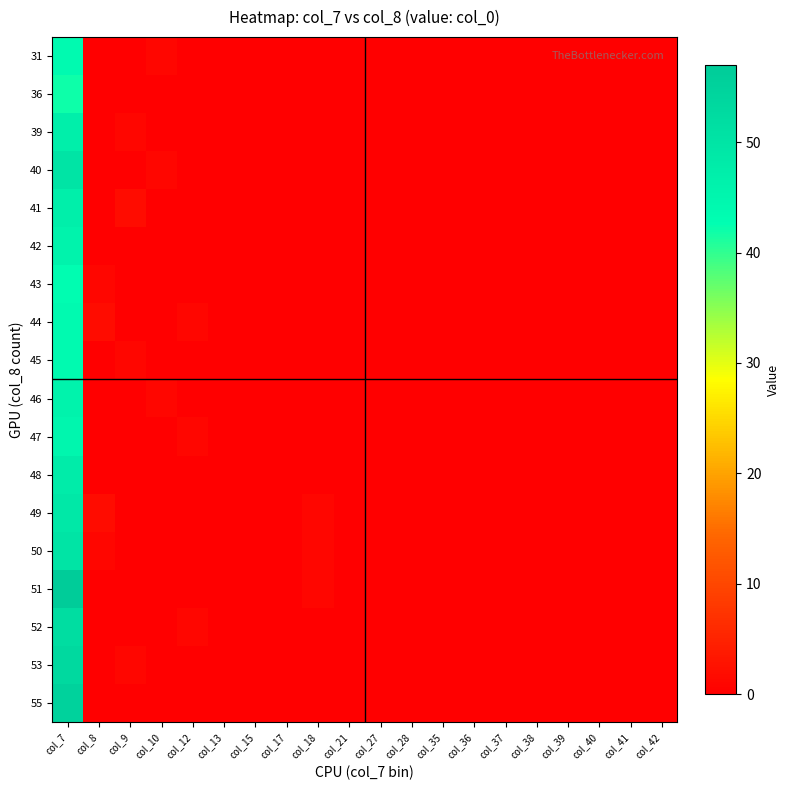

Reading left to right, extract all data points from this chart.

31: col_7=44	col_8=0	col_9=0	col_10=1	col_12=0	col_13=0	col_15=0	col_17=0	col_18=0	col_21=0	col_27=0	col_28=0	col_35=0	col_36=0	col_37=0	col_38=0	col_39=0	col_40=0	col_41=0	col_42=0
36: col_7=42	col_8=0	col_9=0	col_10=0	col_12=0	col_13=0	col_15=0	col_17=0	col_18=0	col_21=0	col_27=0	col_28=0	col_35=0	col_36=0	col_37=0	col_38=0	col_39=0	col_40=0	col_41=0	col_42=0
39: col_7=47	col_8=0	col_9=1	col_10=0	col_12=0	col_13=0	col_15=0	col_17=0	col_18=0	col_21=0	col_27=0	col_28=0	col_35=0	col_36=0	col_37=0	col_38=0	col_39=0	col_40=0	col_41=0	col_42=0
40: col_7=50	col_8=0	col_9=0	col_10=1	col_12=0	col_13=0	col_15=0	col_17=0	col_18=0	col_21=0	col_27=0	col_28=0	col_35=0	col_36=0	col_37=0	col_38=0	col_39=0	col_40=0	col_41=0	col_42=0
41: col_7=47	col_8=0	col_9=2	col_10=0	col_12=0	col_13=0	col_15=0	col_17=0	col_18=0	col_21=0	col_27=0	col_28=0	col_35=0	col_36=0	col_37=0	col_38=0	col_39=0	col_40=0	col_41=0	col_42=0
42: col_7=46	col_8=0	col_9=0	col_10=0	col_12=0	col_13=0	col_15=0	col_17=0	col_18=0	col_21=0	col_27=0	col_28=0	col_35=0	col_36=0	col_37=0	col_38=0	col_39=0	col_40=0	col_41=0	col_42=0
43: col_7=43	col_8=1	col_9=0	col_10=0	col_12=0	col_13=0	col_15=0	col_17=0	col_18=0	col_21=0	col_27=0	col_28=0	col_35=0	col_36=0	col_37=0	col_38=0	col_39=0	col_40=0	col_41=0	col_42=0
44: col_7=44	col_8=2	col_9=0	col_10=0	col_12=1	col_13=0	col_15=0	col_17=0	col_18=0	col_21=0	col_27=0	col_28=0	col_35=0	col_36=0	col_37=0	col_38=0	col_39=0	col_40=0	col_41=0	col_42=0
45: col_7=44	col_8=0	col_9=1	col_10=0	col_12=0	col_13=0	col_15=0	col_17=0	col_18=0	col_21=0	col_27=0	col_28=0	col_35=0	col_36=0	col_37=0	col_38=0	col_39=0	col_40=0	col_41=0	col_42=0
46: col_7=46	col_8=0	col_9=0	col_10=1	col_12=0	col_13=0	col_15=0	col_17=0	col_18=0	col_21=0	col_27=0	col_28=0	col_35=0	col_36=0	col_37=0	col_38=0	col_39=0	col_40=0	col_41=0	col_42=0
47: col_7=45	col_8=0	col_9=0	col_10=0	col_12=1	col_13=0	col_15=0	col_17=0	col_18=0	col_21=0	col_27=0	col_28=0	col_35=0	col_36=0	col_37=0	col_38=0	col_39=0	col_40=0	col_41=0	col_42=0
48: col_7=48	col_8=0	col_9=0	col_10=0	col_12=0	col_13=0	col_15=0	col_17=0	col_18=0	col_21=0	col_27=0	col_28=0	col_35=0	col_36=0	col_37=0	col_38=0	col_39=0	col_40=0	col_41=0	col_42=0
49: col_7=49	col_8=2	col_9=0	col_10=0	col_12=0	col_13=0	col_15=0	col_17=0	col_18=1	col_21=0	col_27=0	col_28=0	col_35=0	col_36=0	col_37=0	col_38=0	col_39=0	col_40=0	col_41=0	col_42=0
50: col_7=50	col_8=1	col_9=0	col_10=0	col_12=0	col_13=0	col_15=0	col_17=0	col_18=1	col_21=0	col_27=0	col_28=0	col_35=0	col_36=0	col_37=0	col_38=0	col_39=0	col_40=0	col_41=0	col_42=0
51: col_7=57	col_8=0	col_9=0	col_10=0	col_12=0	col_13=0	col_15=0	col_17=0	col_18=1	col_21=0	col_27=0	col_28=0	col_35=0	col_36=0	col_37=0	col_38=0	col_39=0	col_40=0	col_41=0	col_42=0
52: col_7=52	col_8=0	col_9=0	col_10=0	col_12=1	col_13=0	col_15=0	col_17=0	col_18=0	col_21=0	col_27=0	col_28=0	col_35=0	col_36=0	col_37=0	col_38=0	col_39=0	col_40=0	col_41=0	col_42=0
53: col_7=53	col_8=0	col_9=1	col_10=0	col_12=0	col_13=0	col_15=0	col_17=0	col_18=0	col_21=0	col_27=0	col_28=0	col_35=0	col_36=0	col_37=0	col_38=0	col_39=0	col_40=0	col_41=0	col_42=0
55: col_7=55	col_8=0	col_9=0	col_10=0	col_12=0	col_13=0	col_15=0	col_17=0	col_18=0	col_21=0	col_27=0	col_28=0	col_35=0	col_36=0	col_37=0	col_38=0	col_39=0	col_40=0	col_41=0	col_42=0